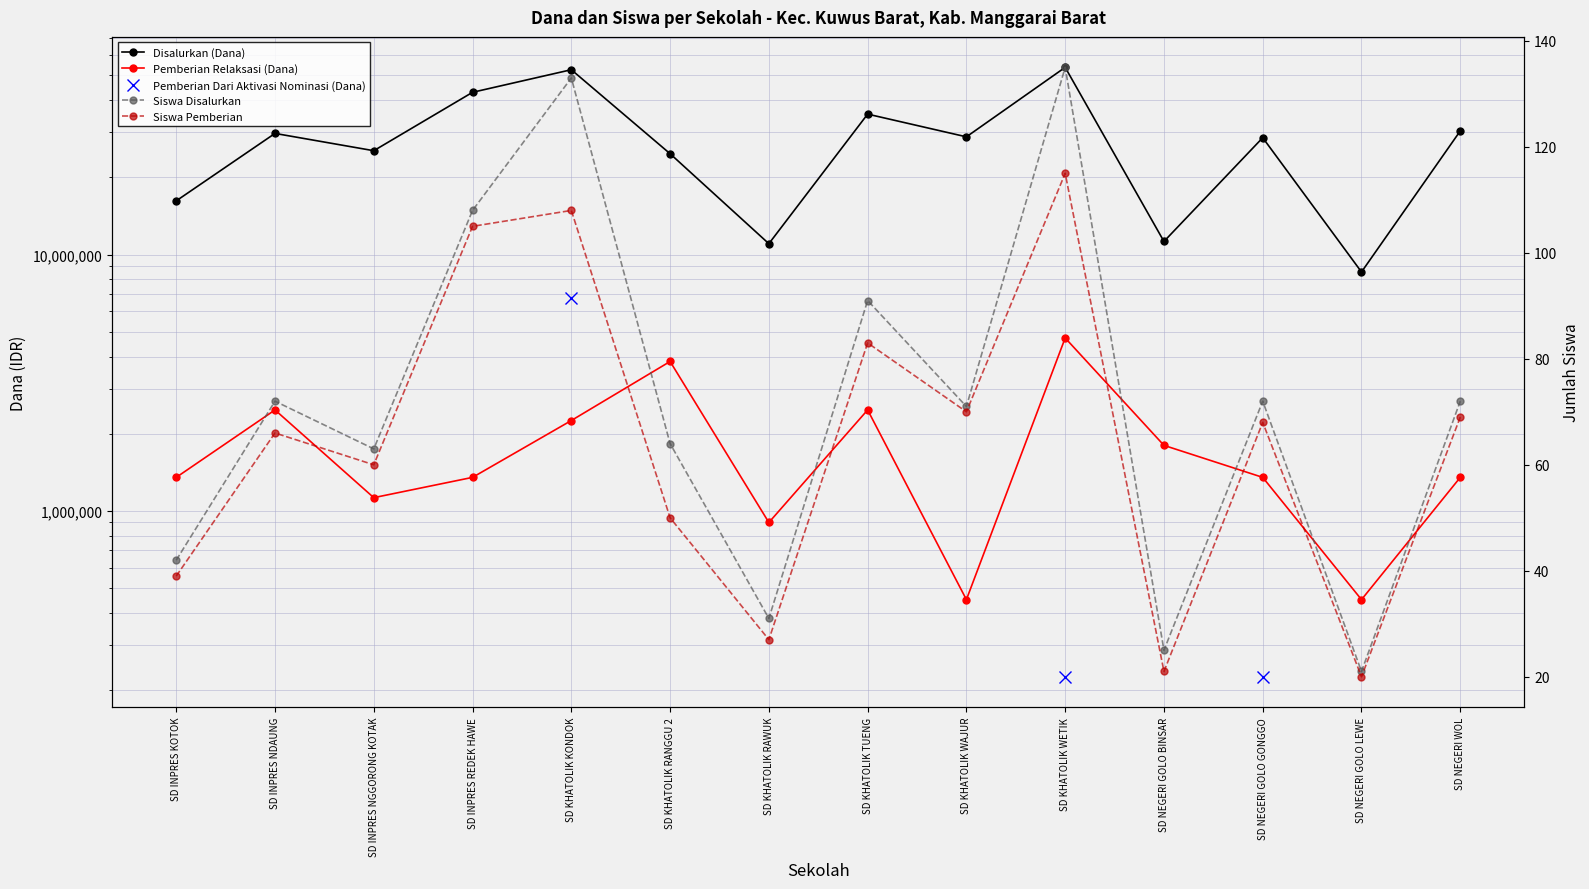

Read the Pemberian Relaksasi (Dana) value at SD INPRES NGGORONG KOTAK.

1125000